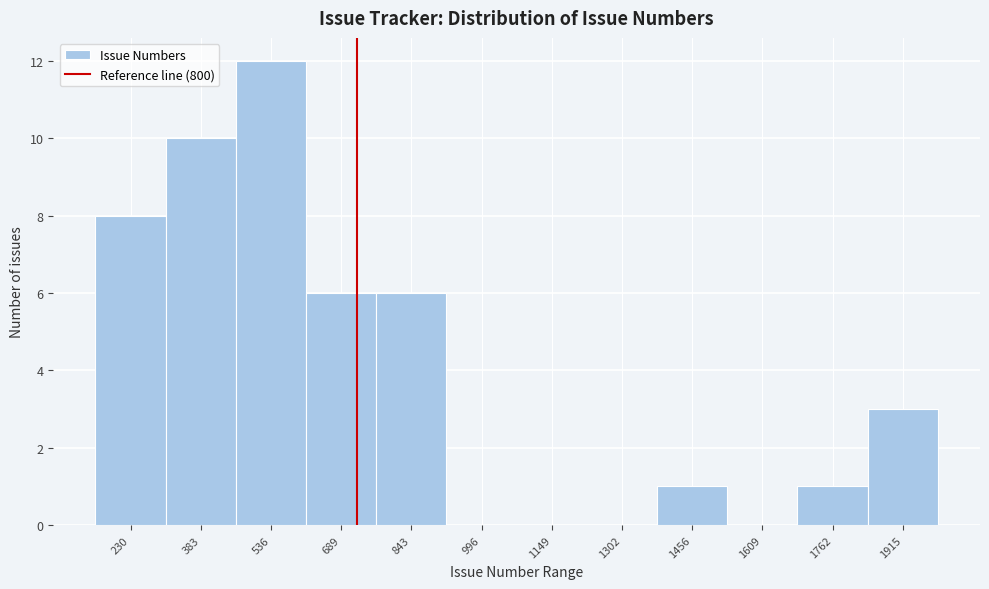

Reading left to right, what are all the values shown in this chart?

230=8	383=10	536=12	689=6	843=6	996=0	1149=0	1302=0	1456=1	1609=0	1762=1	1915=3